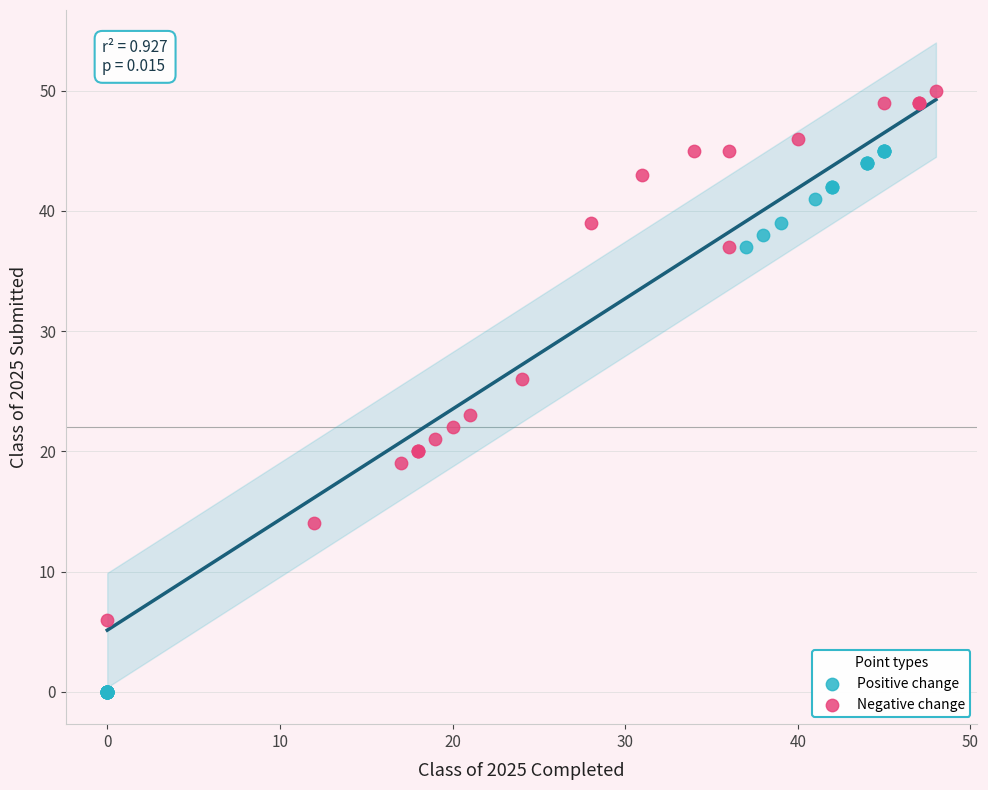

Which series has the largest Y range (max minus min)?

Positive change